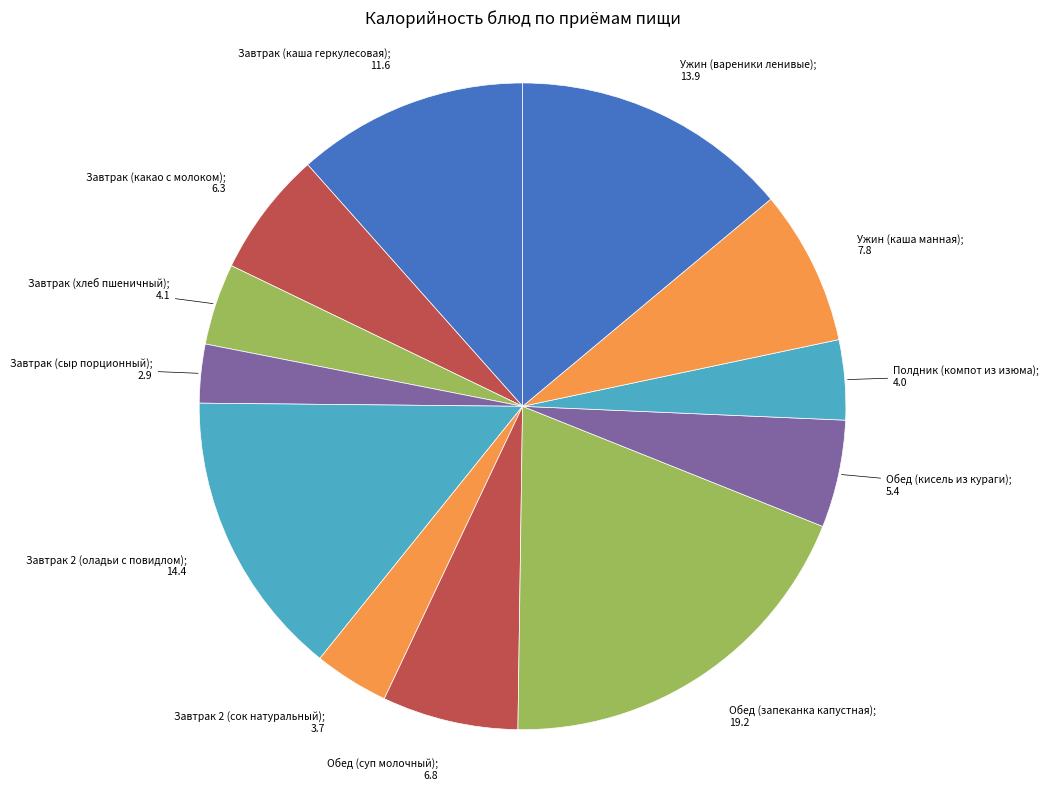

Count the number of slices in the pie.

12